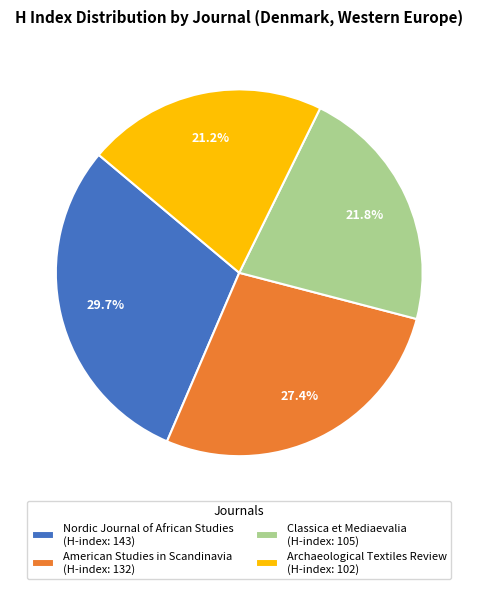

What is the ratio of the value at Classica et Mediaevalia (H-index: 105) to the value at American Studies in Scandinavia (H-index: 132)?

0.8